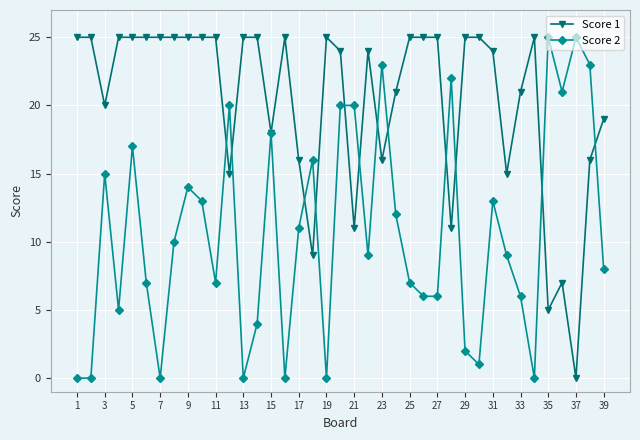

Count the number of categories in the chart.

39